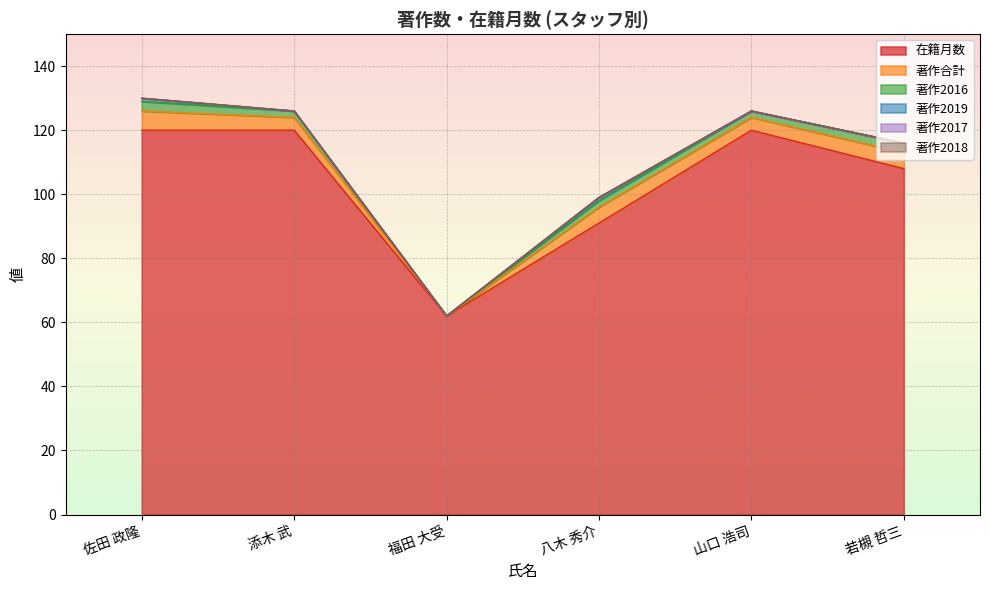

Reading left to right, what are all the values shown in this chart?

在籍月数: 120	120	62	91	120	108
著作合計: 6	4	0	5	4	5
著作2016: 3	2	0	2	2	3
著作2019: 1	0	0	1	0	0
著作2017: 0	0	0	0	0	0
著作2018: 0	0	0	0	0	0